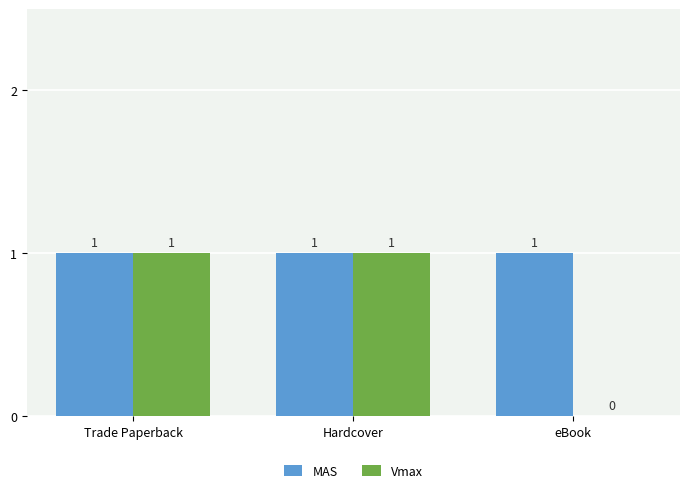

Count the number of categories in the chart.

3